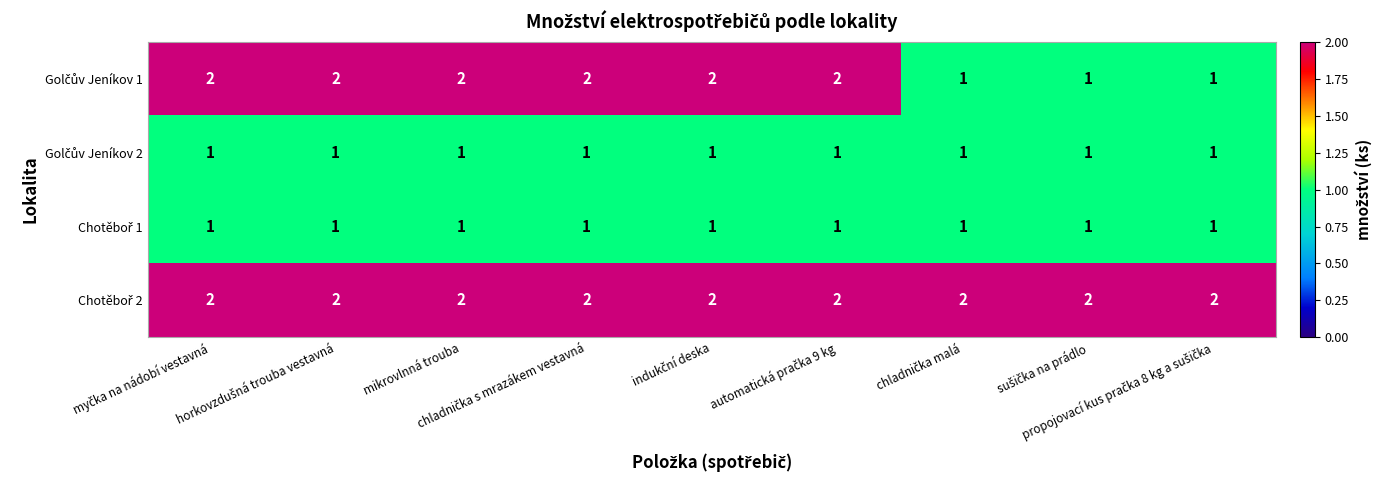

What is the total value across all series at myčka na nádobí vestavná?

6